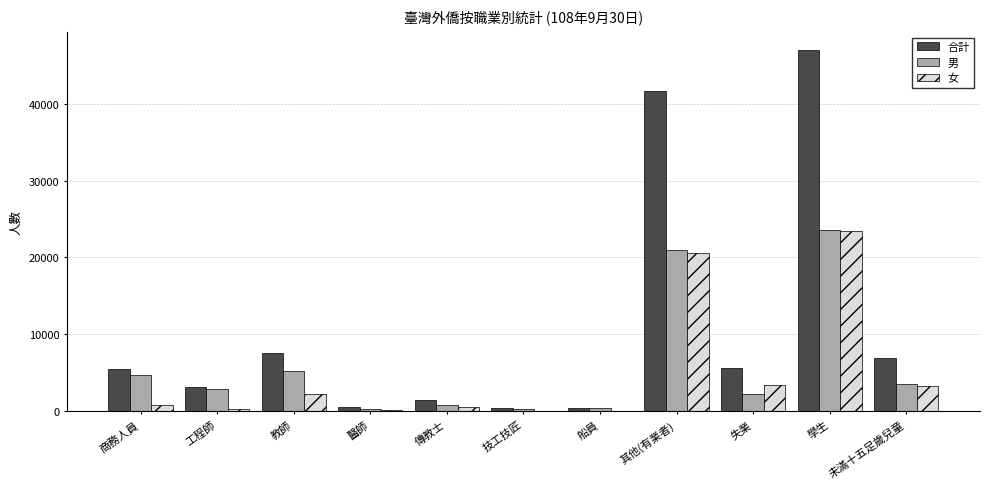

The value of 男 at 失業 is 3964. True or false?

False